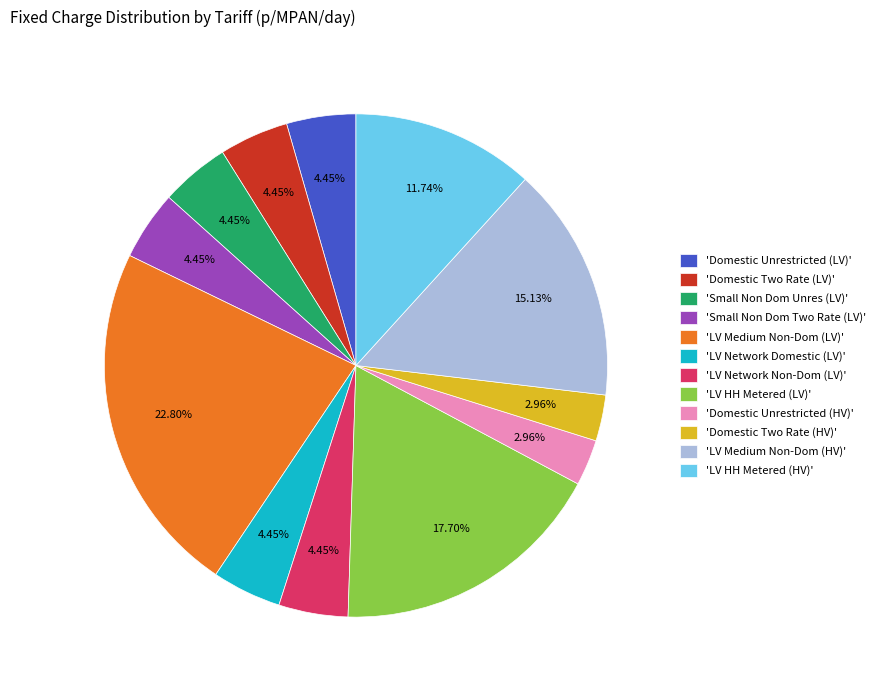

What is the ratio of the value at 'LV Medium Non-Dom (HV)' to the value at 'LV Medium Non-Dom (LV)'?

0.7